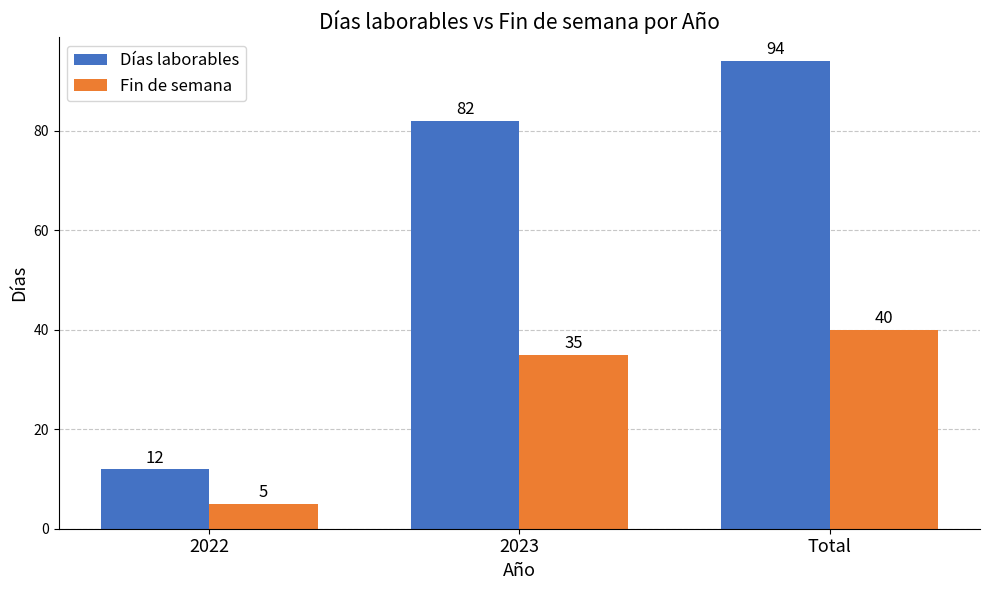

List the series in order of their overall mean, lowest first.

Fin de semana, Días laborables